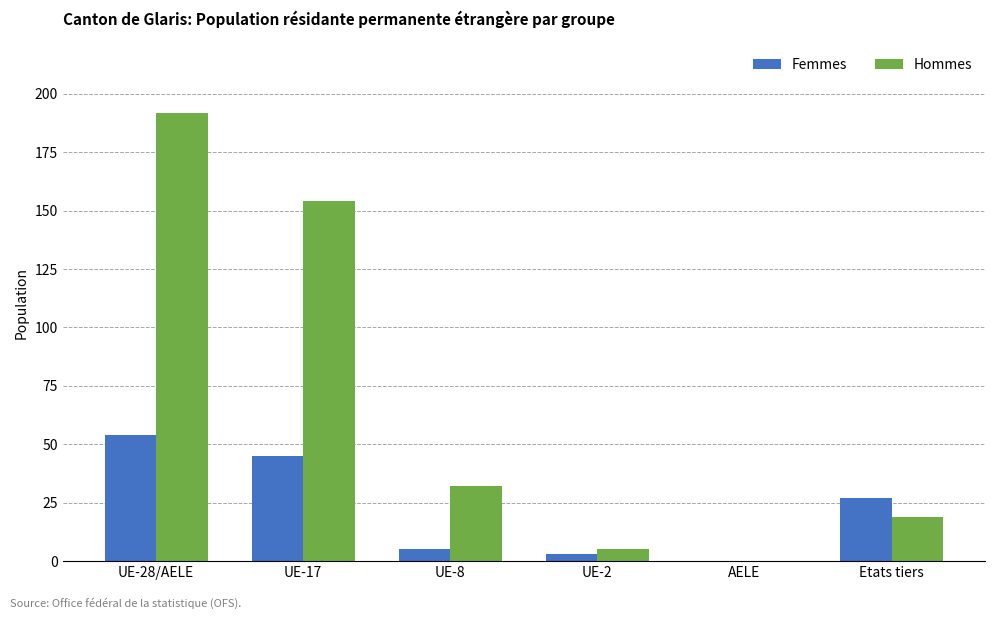

What is the sum of the Hommes values at AELE and UE-17?

154